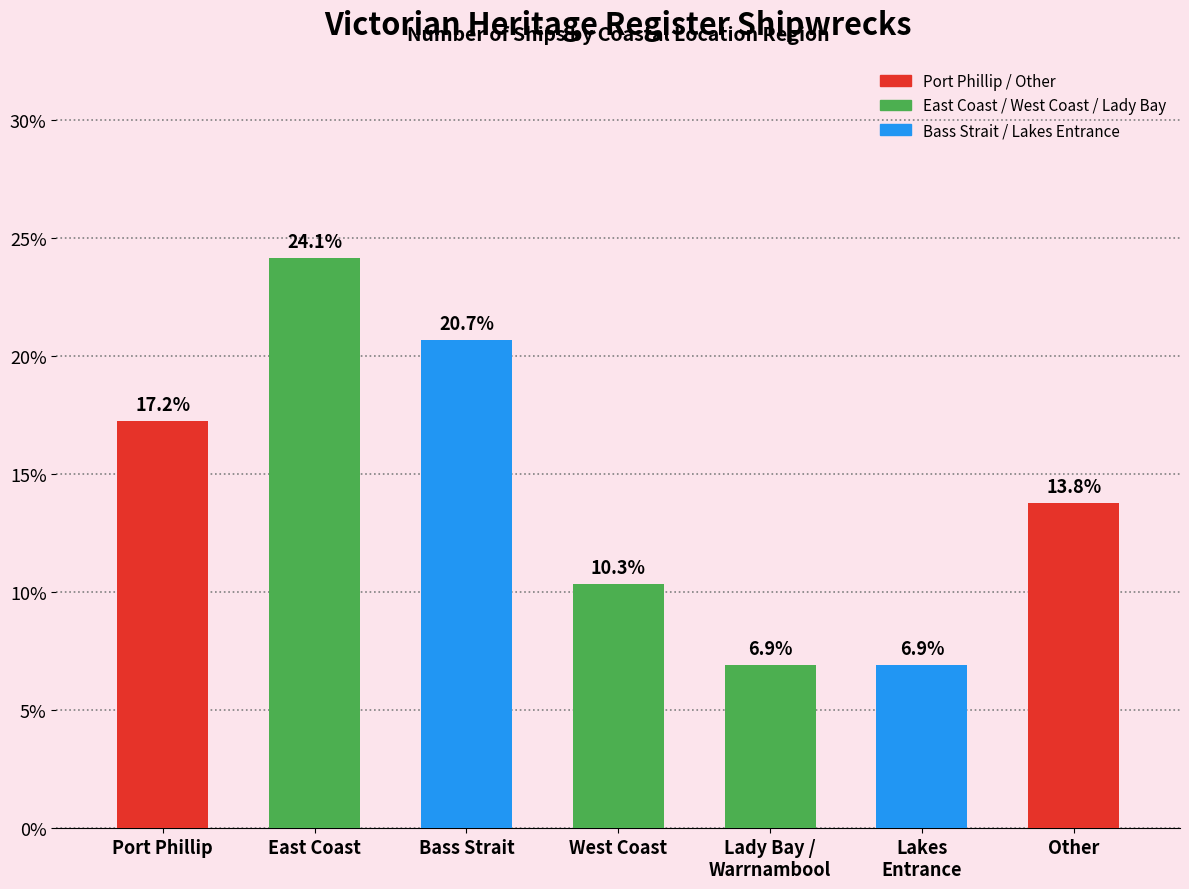

At which label is the value closest to 15?

Other